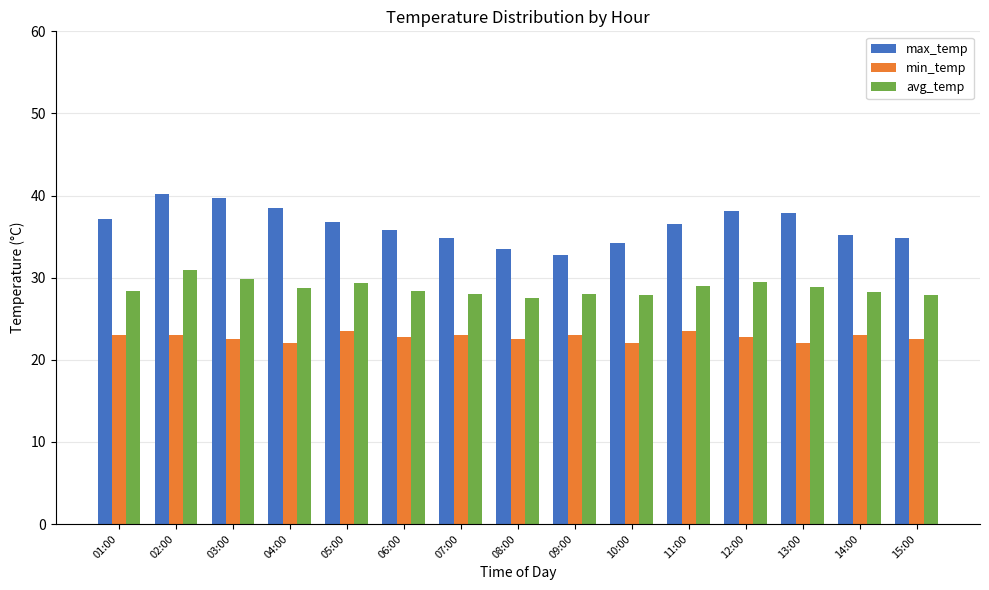

What position from the left is 02:00?

2